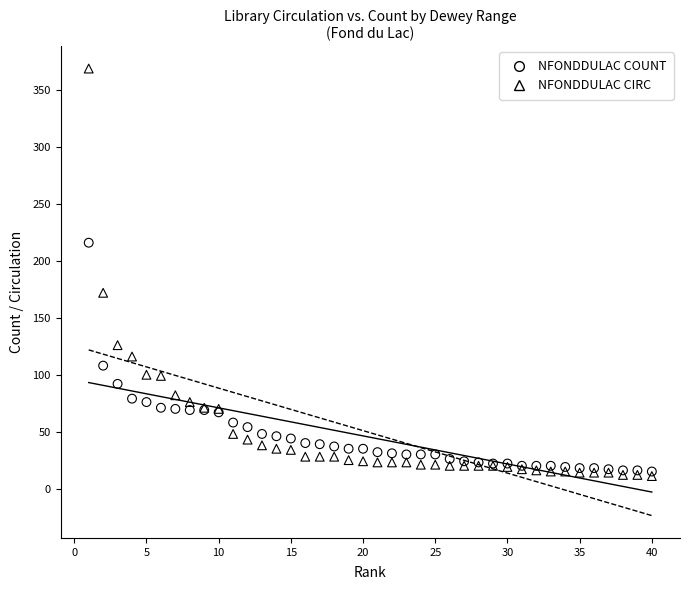

Across all series, what Y value is closest to 190?

172